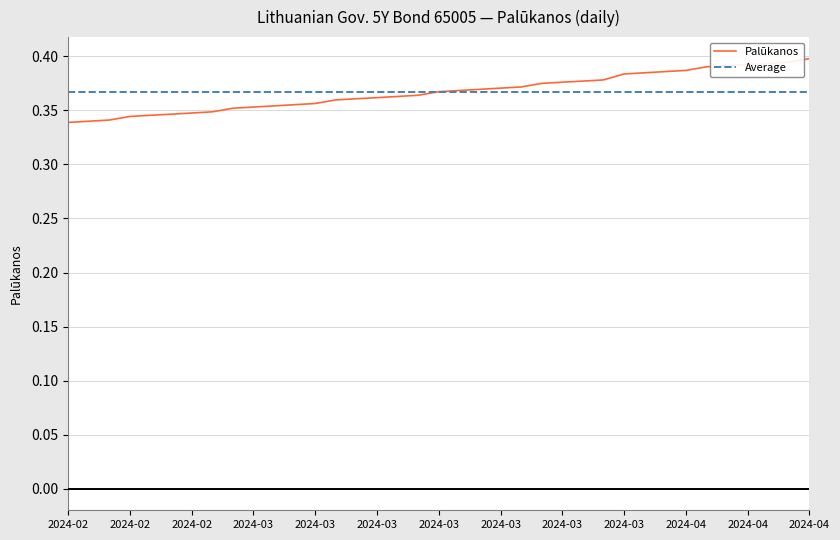

List the labels in order of value, smallest first.

2024-02-19, 2024-02-20, 2024-02-21, 2024-02-22, 2024-02-23, 2024-02-26, 2024-02-27, 2024-02-28, 2024-02-29, 2024-03-01, 2024-03-04, 2024-03-05, 2024-03-06, 2024-03-07, 2024-03-08, 2024-03-11, 2024-03-12, 2024-03-13, 2024-03-14, 2024-03-15, 2024-03-18, 2024-03-19, 2024-03-20, 2024-03-21, 2024-03-22, 2024-03-25, 2024-03-26, 2024-03-27, 2024-03-28, 2024-04-02, 2024-04-03, 2024-04-04, 2024-04-05, 2024-04-08, 2024-04-09, 2024-04-10, 2024-04-11